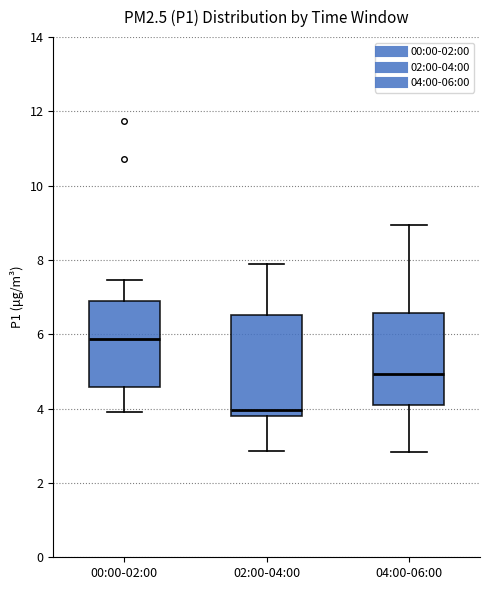

Where does the median line of the box for 04:00-06:00 sit on the y-axis? The values are not printed on the chart, so give them approximately, as read against the axis.

5.0